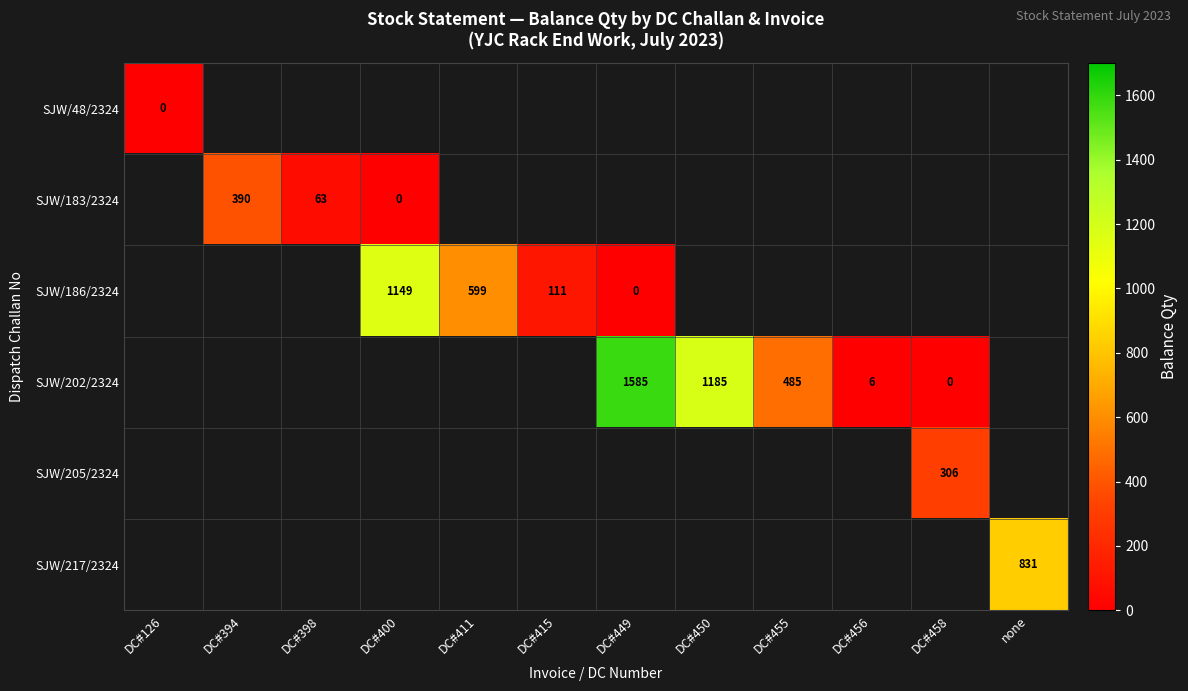

The SJW/202/2324 series shows 485 at DC#455. True or false?

True